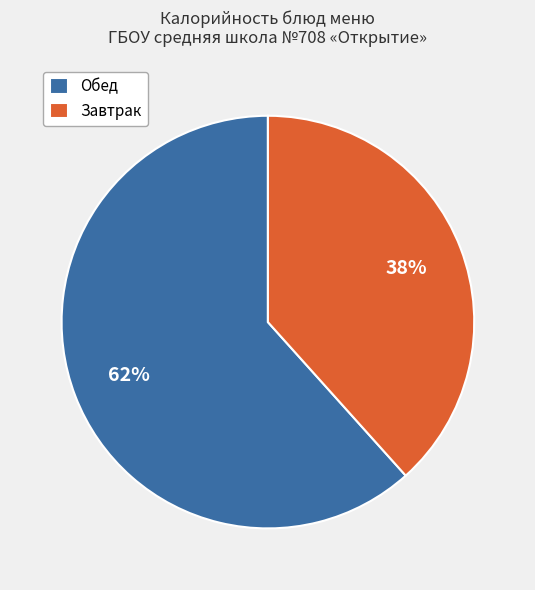

To the nearest percent, what percentage of the pie is Завтрак?

38%